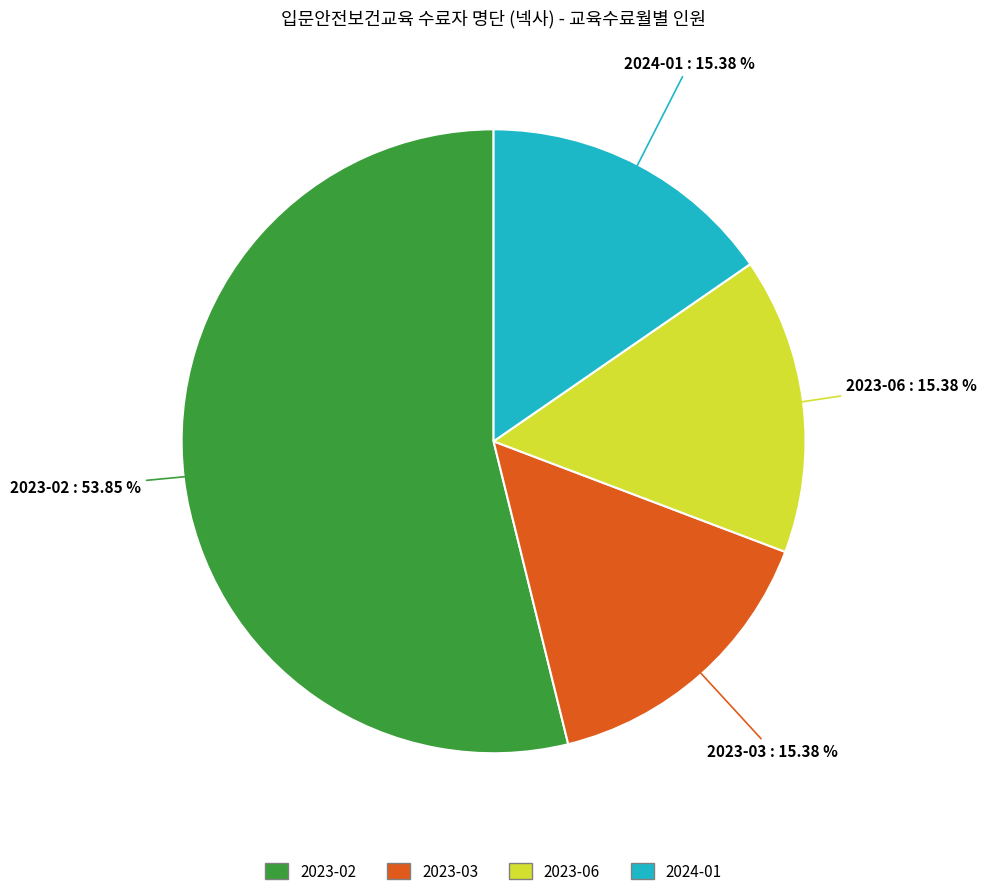

Combined, do 2023-02 and 2024-01 account for over 50%?

Yes